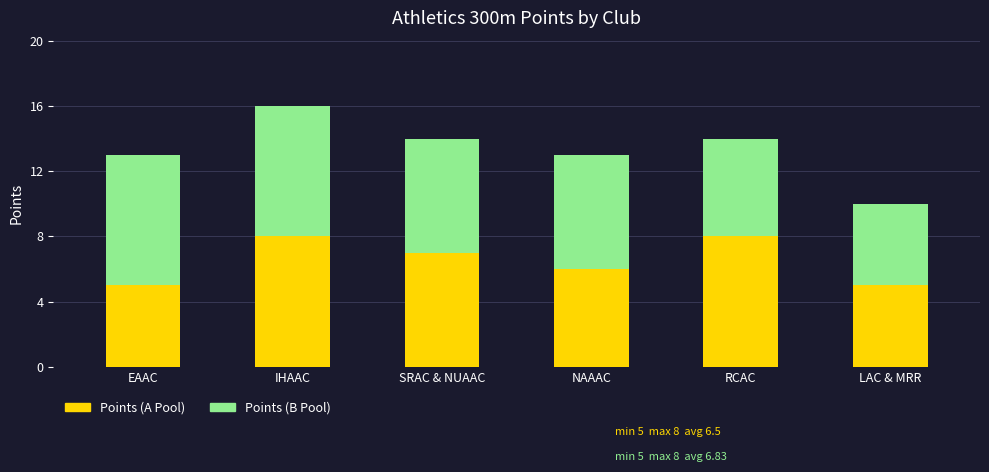

How many distinct data groups are displayed?

2